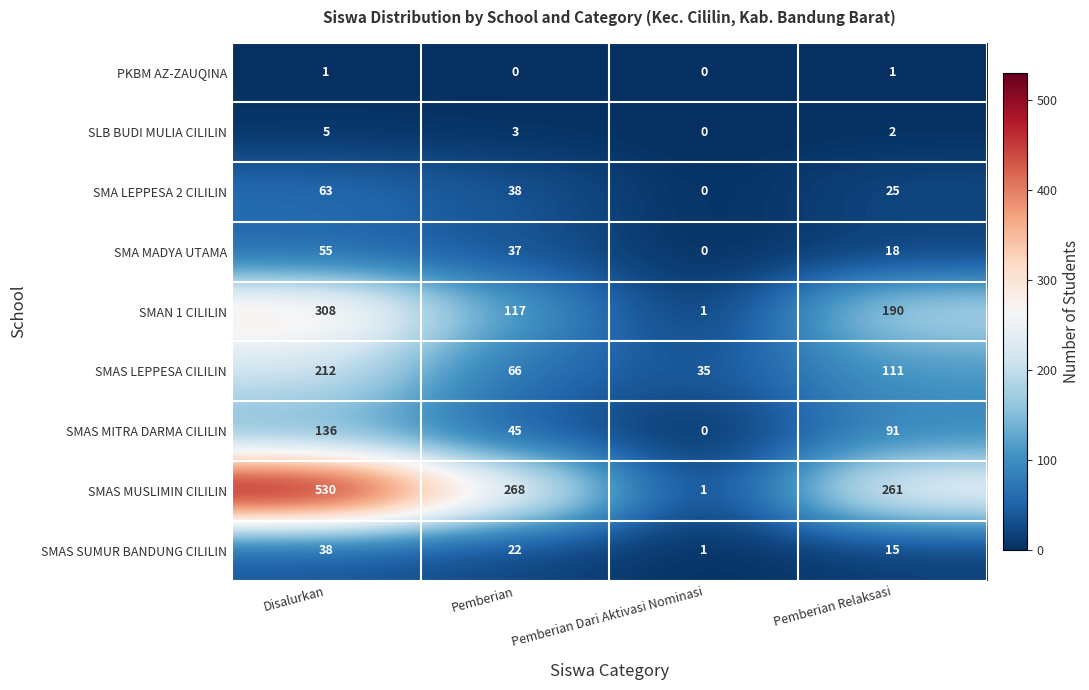

What is the difference between the maximum and minimum values in the SMAS LEPPESA CILILIN series?

177